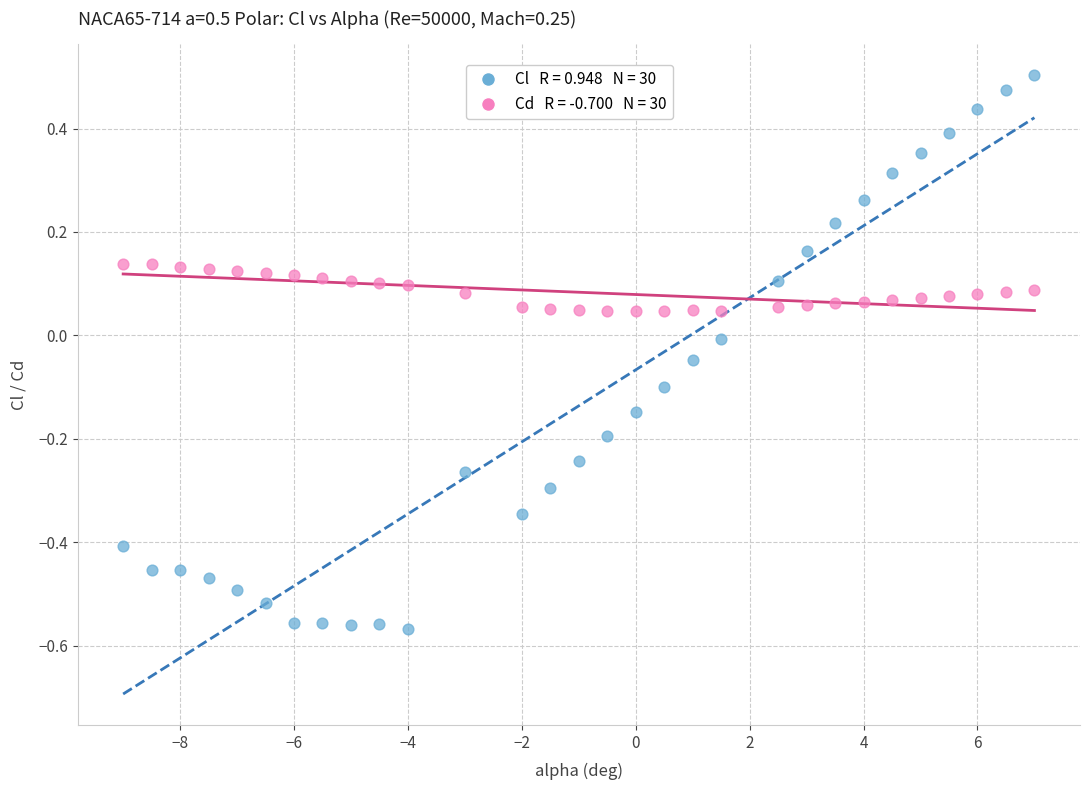

Across all data points, what is the range of X values (max minus min)?

16.0